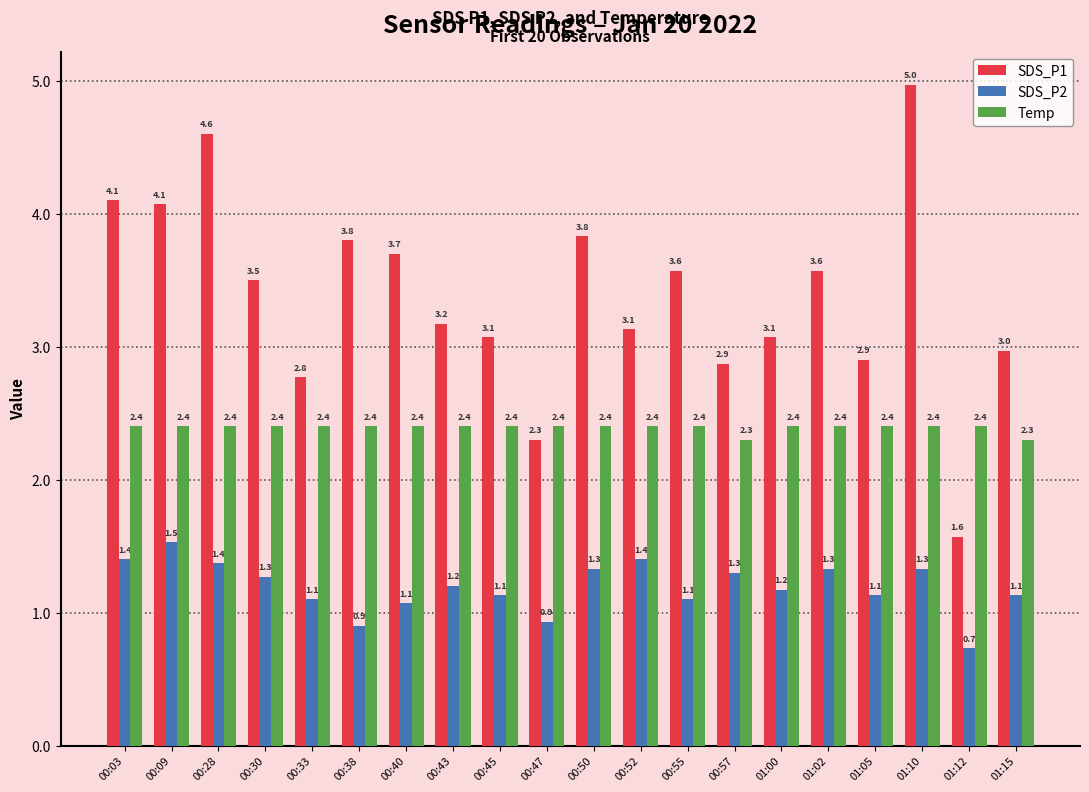

At 00:43, list the series in order from smallest to largest.

SDS_P2, Temp, SDS_P1